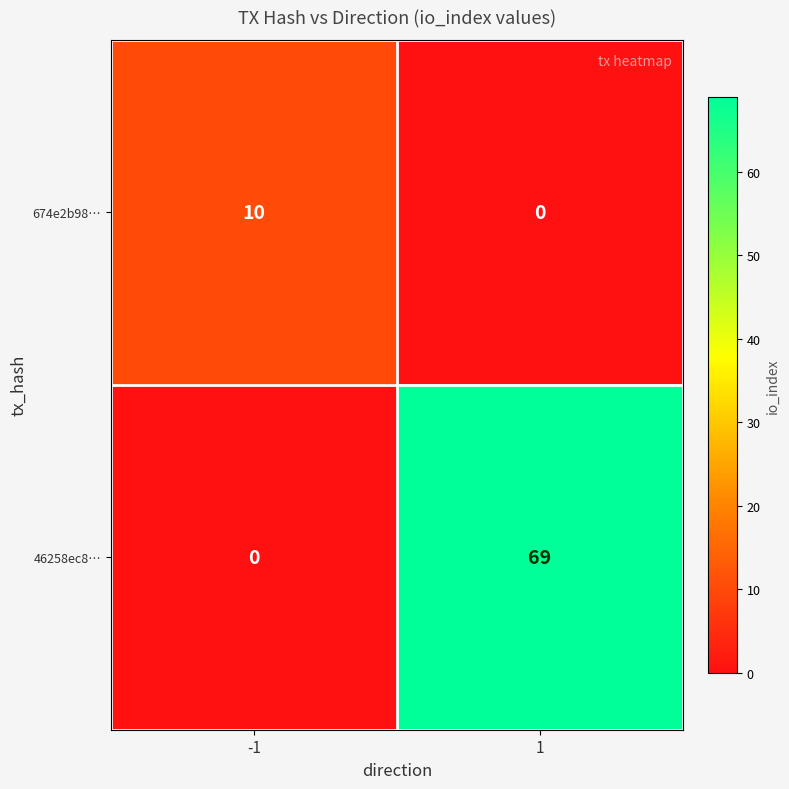

Reading right to left, what are all the values shown in this chart?

674e2b98…: 1=0	-1=10
46258ec8…: 1=69	-1=0